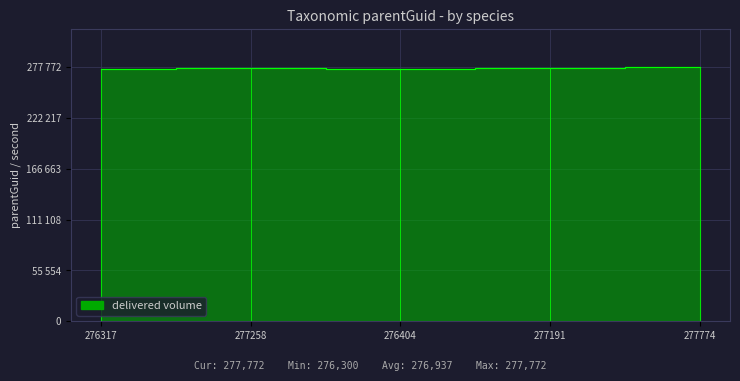

What is the minimum value shown in the chart?

276300